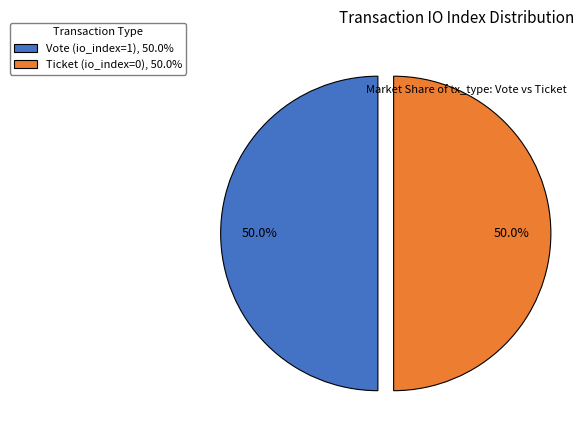

What percentage do Ticket (io_index=0), 50.0% and Vote (io_index=1), 50.0% together represent?

100.0%